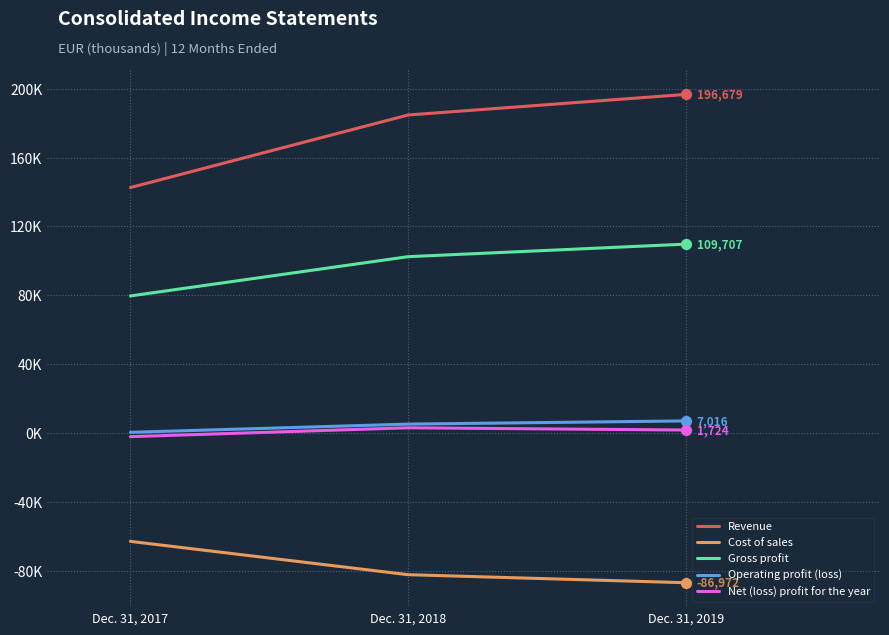

Is this an area chart (filled region under the line)?

No